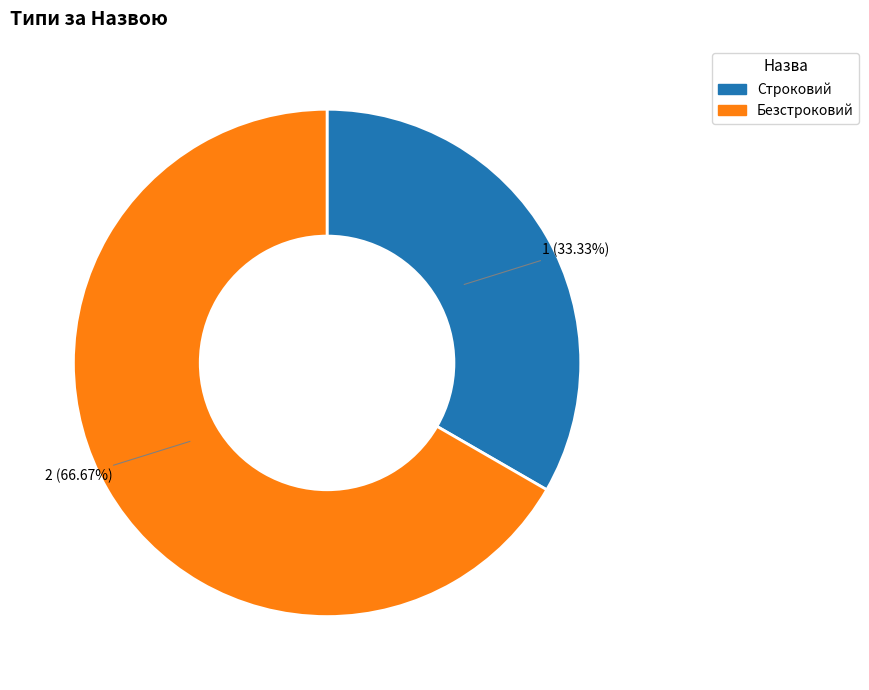

What percentage is the Безстроковий slice, to the nearest percent?

67%